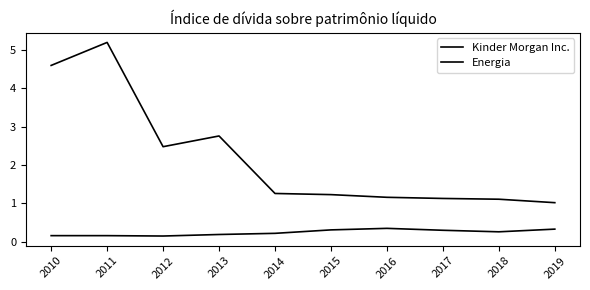

How many interior local valleys does the Kinder Morgan Inc. series have?

1